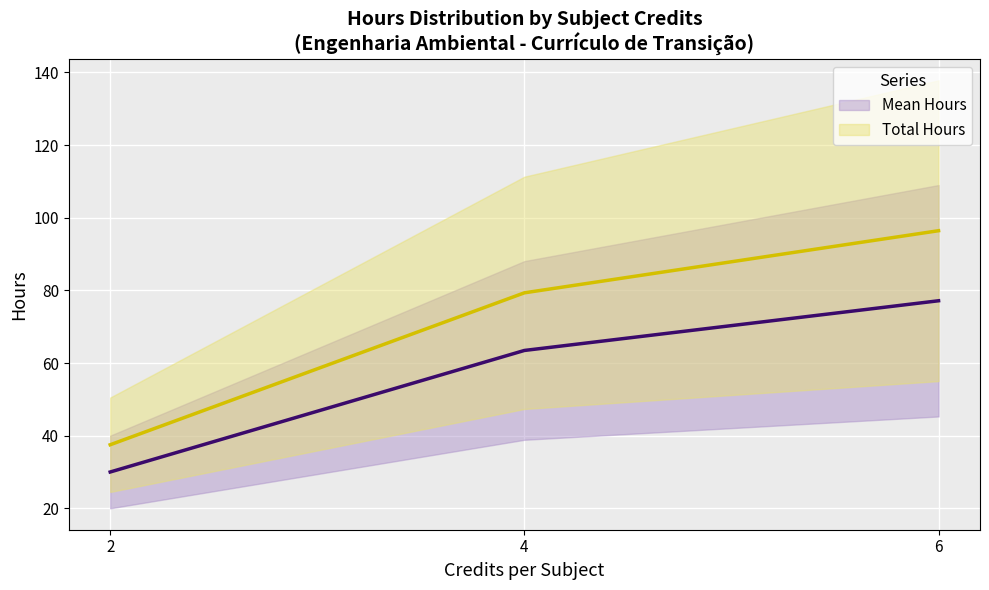

The value of Total Hours at 2 is 37.5. True or false?

True